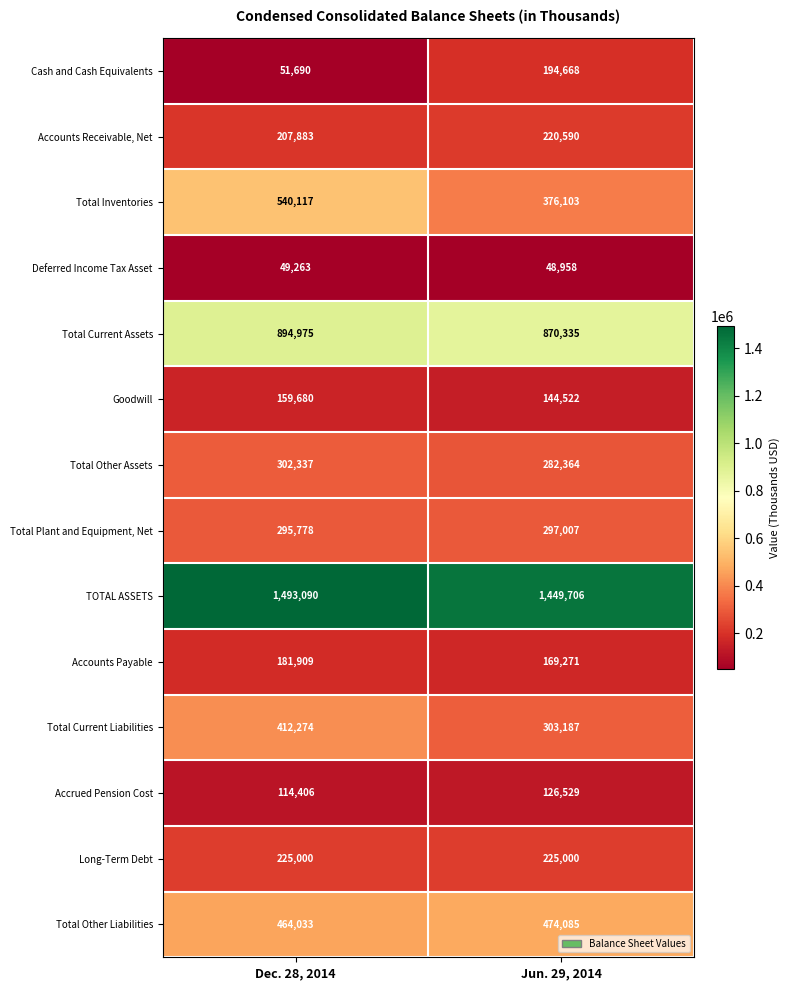

The value of Total Other Liabilities at Dec. 28, 2014 is 464033. True or false?

True